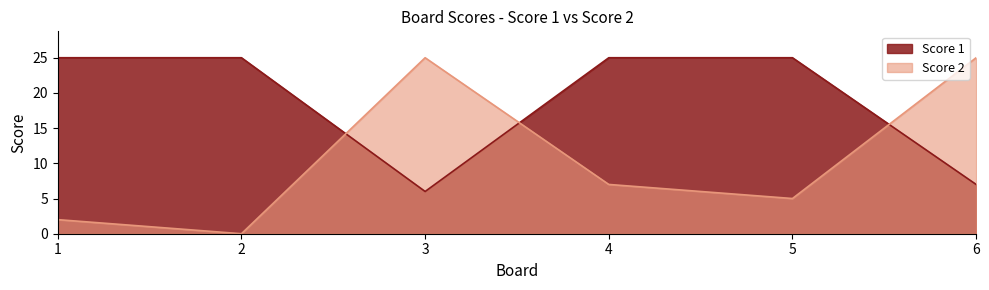

The Score 1 series shows 10 at 2. True or false?

False